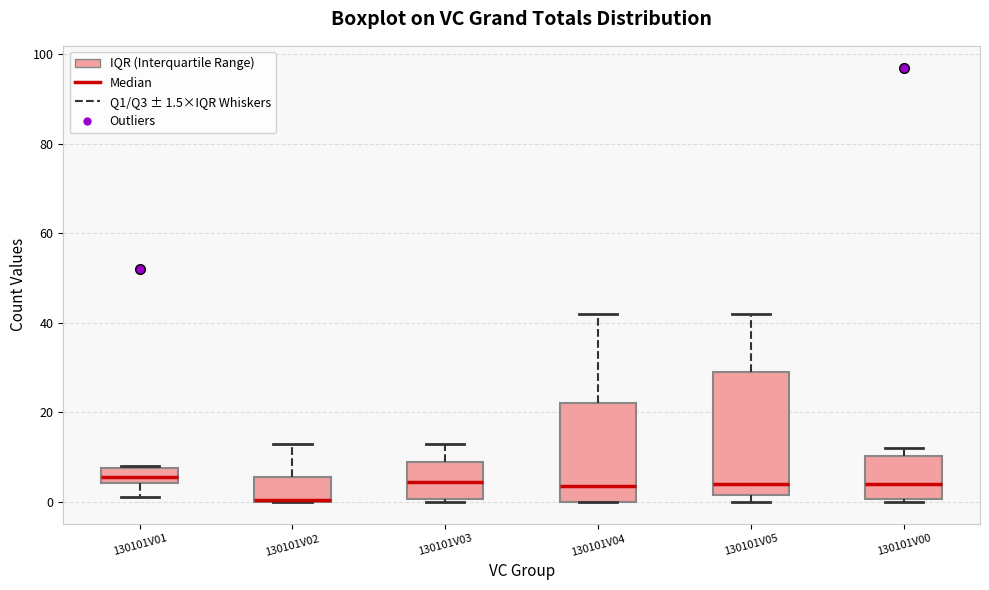

Comparing the boxes themselves (not the whiskers), which one is the tallest?

130101V05